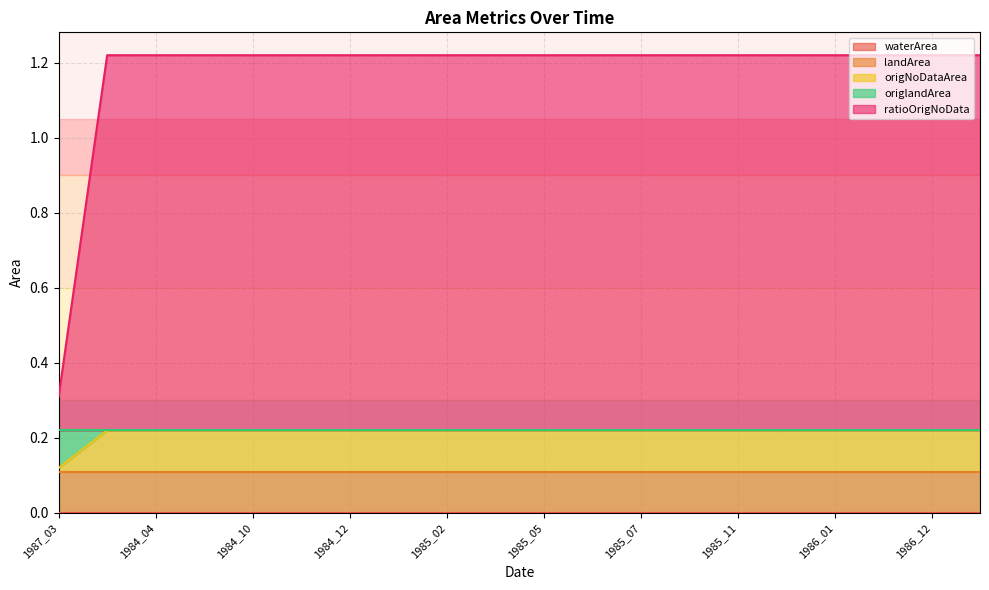

At which label is landArea closest to 0?

1987_03